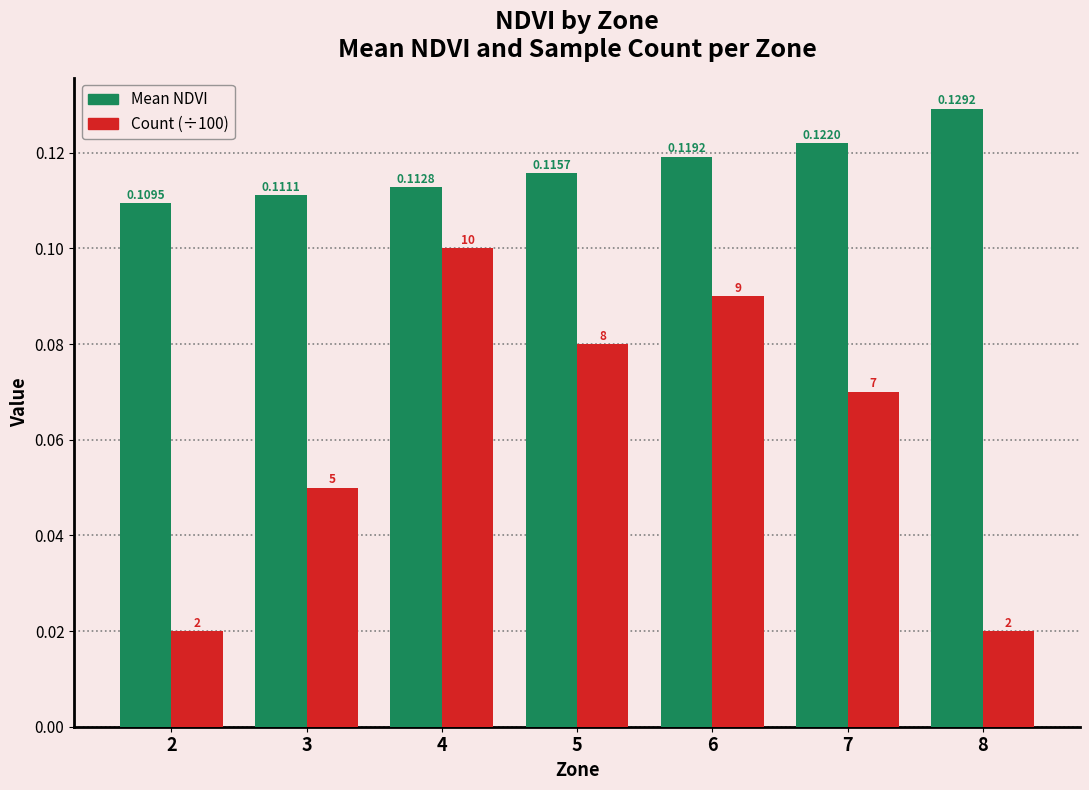

Does the chart contain stacked bars?

No